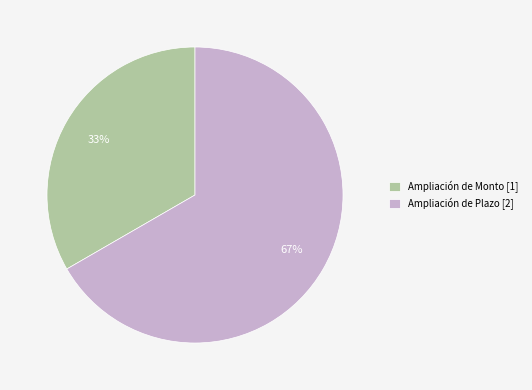

What is the largest slice in the pie chart?

Ampliación de Plazo